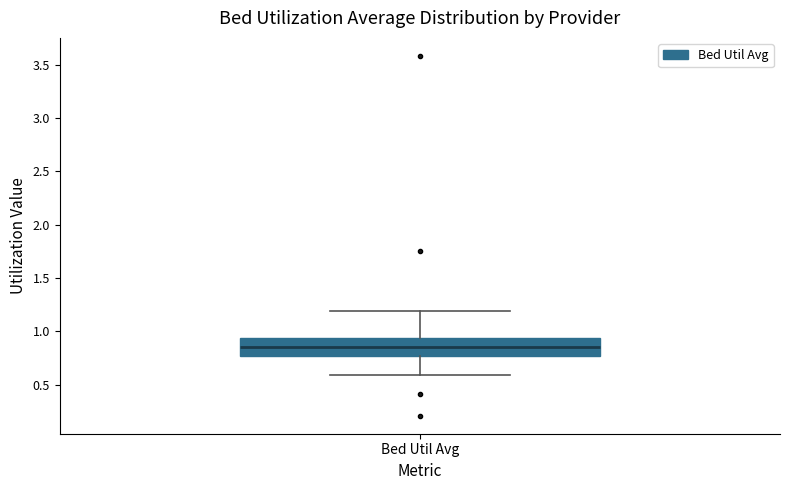

Transcribe this box plot: give where the median line is, the range the box spans, and where the two whiskers end, as read against the y-axis. The values are not printed on the chart, so give them approximately, as read against the axis.

median 0.85, box 0.75 to 0.95, whiskers 0.60 to 1.20